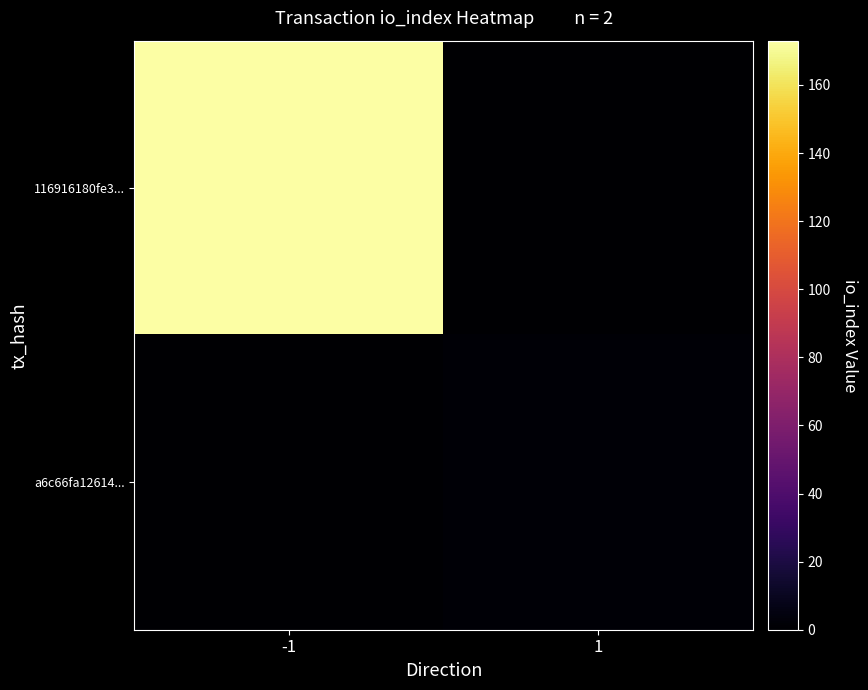

Reading left to right, list all the values displayed in this chart.

116916180fe3...: -1=173	1=0
a6c66fa12614...: -1=0	1=2